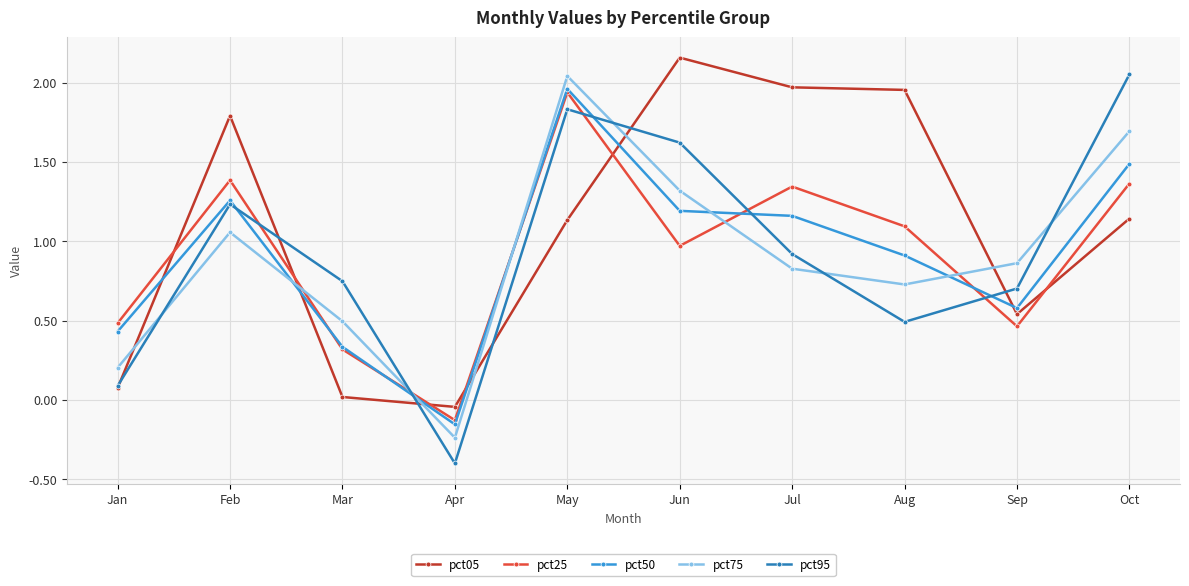

How many lines are shown in the chart?

5